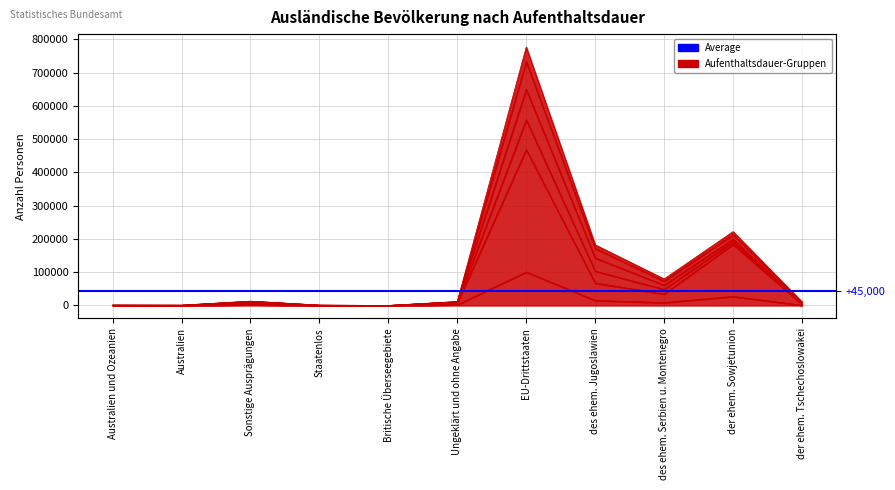

Is the value of 15-20 at Australien und Ozeanien greater than the value of unter 1 at Britische Überseegebiete?

Yes